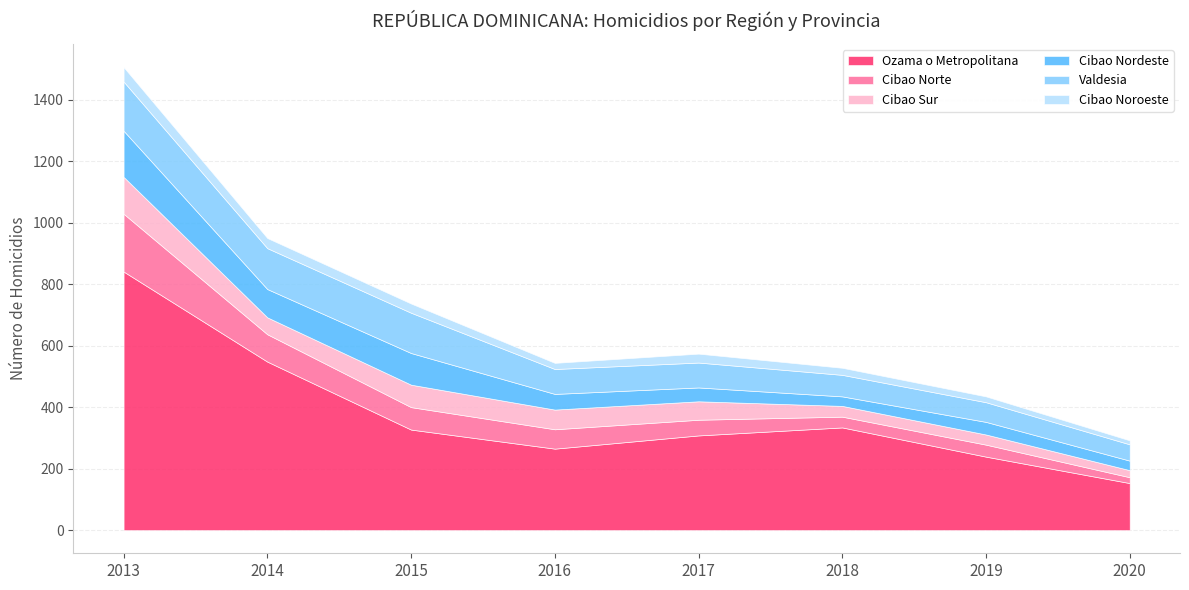

What is the total value across all series at 2017?

574